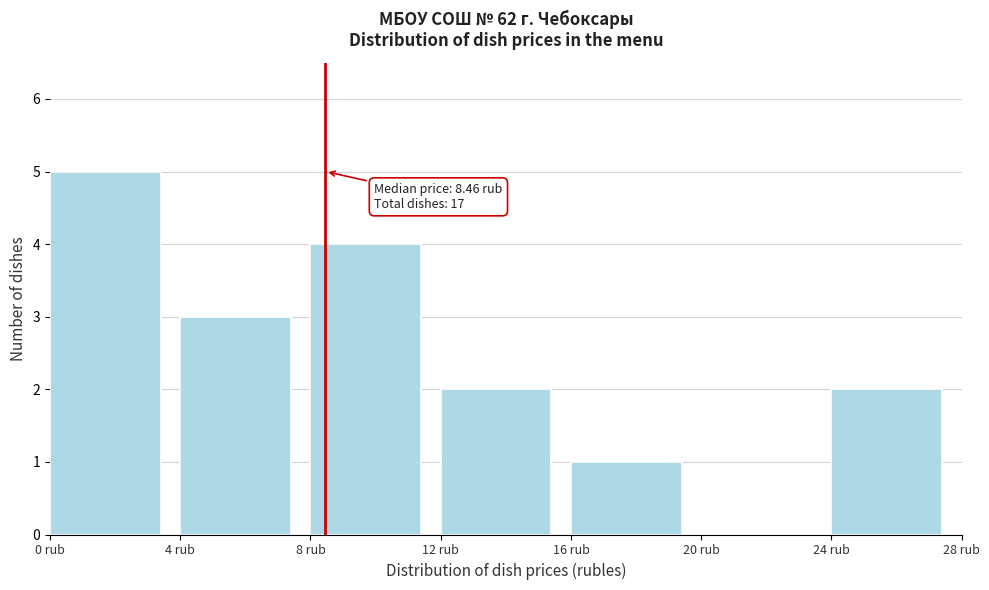

Which range on the x-axis has the tallest bar?

0 to 4